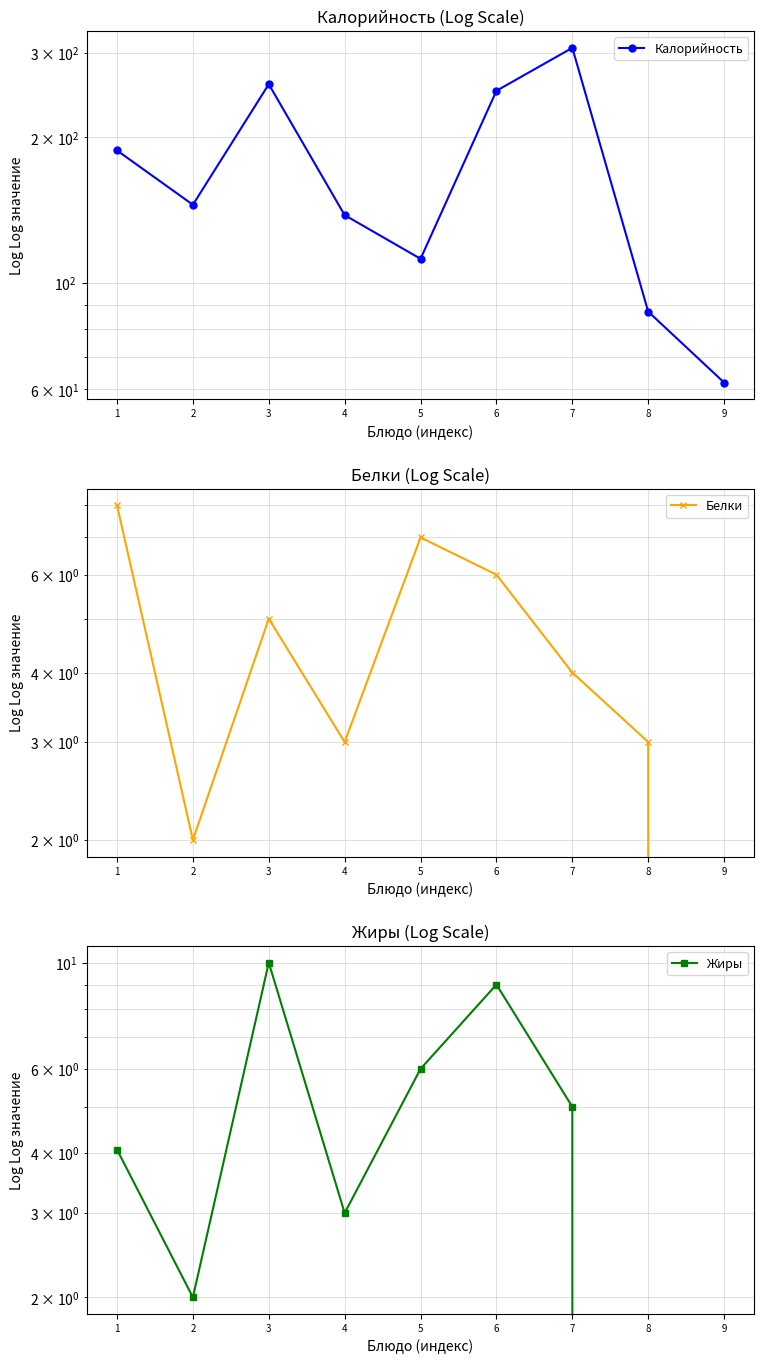

True or false: Жиры and Калорийность intersect in this chart.

False